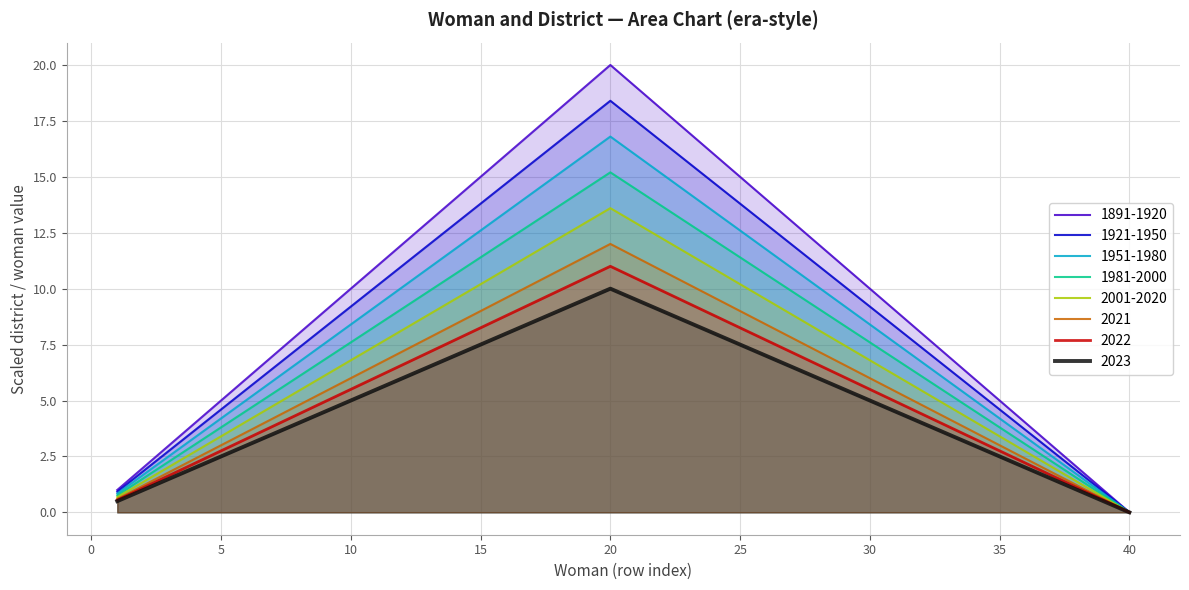

The 2023 series shows 4.9 at 25. True or false?

False